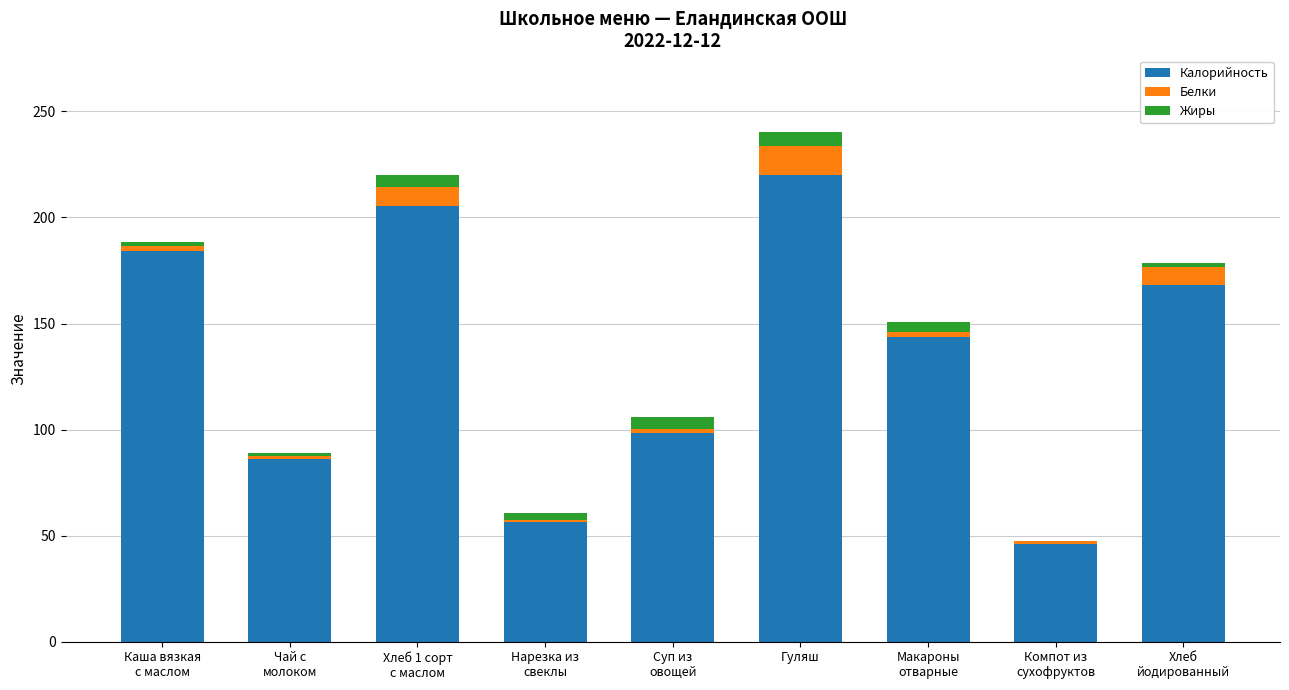

At which category is the sum across all series the highest?

Гуляш